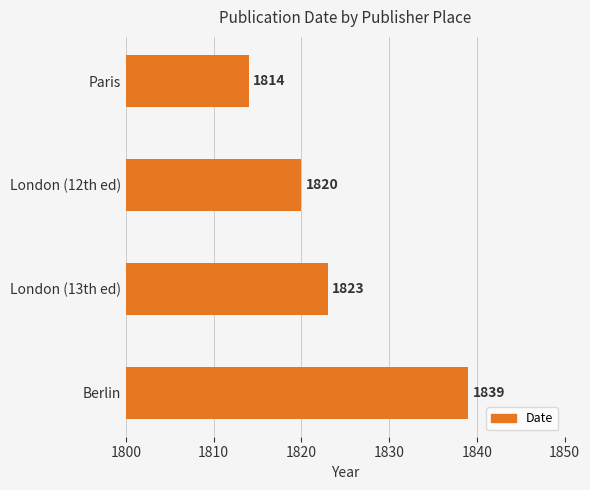

At which category does the chart reach its minimum across all series?

Paris